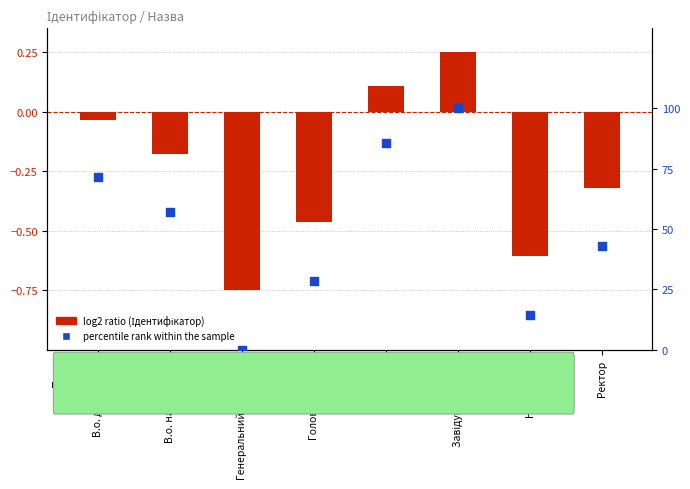

Is the value of log2 ratio at В.о. начальника greater than the value of percentile rank within the sample at Завідувач філією?

No